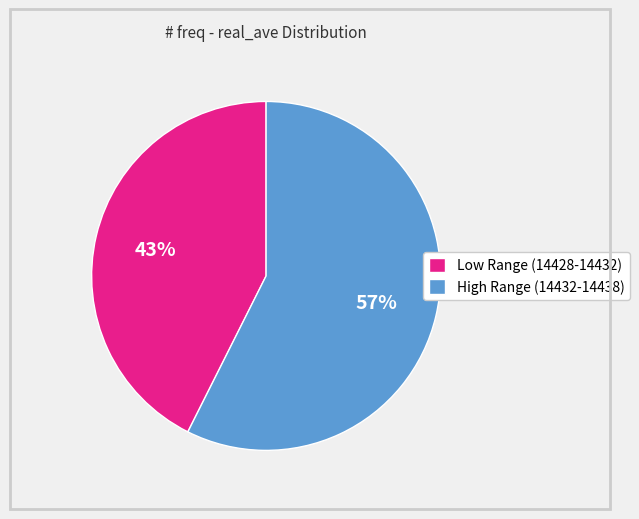

Rank the categories by value from lowest to highest.

Low Range (14428-14432), High Range (14432-14438)